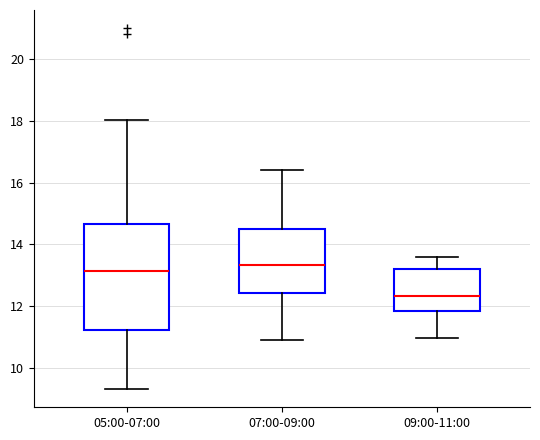

Where does the upper whisker of the box for 05:00-07:00 end on the y-axis? The values are not printed on the chart, so give them approximately, as read against the axis.

18.0